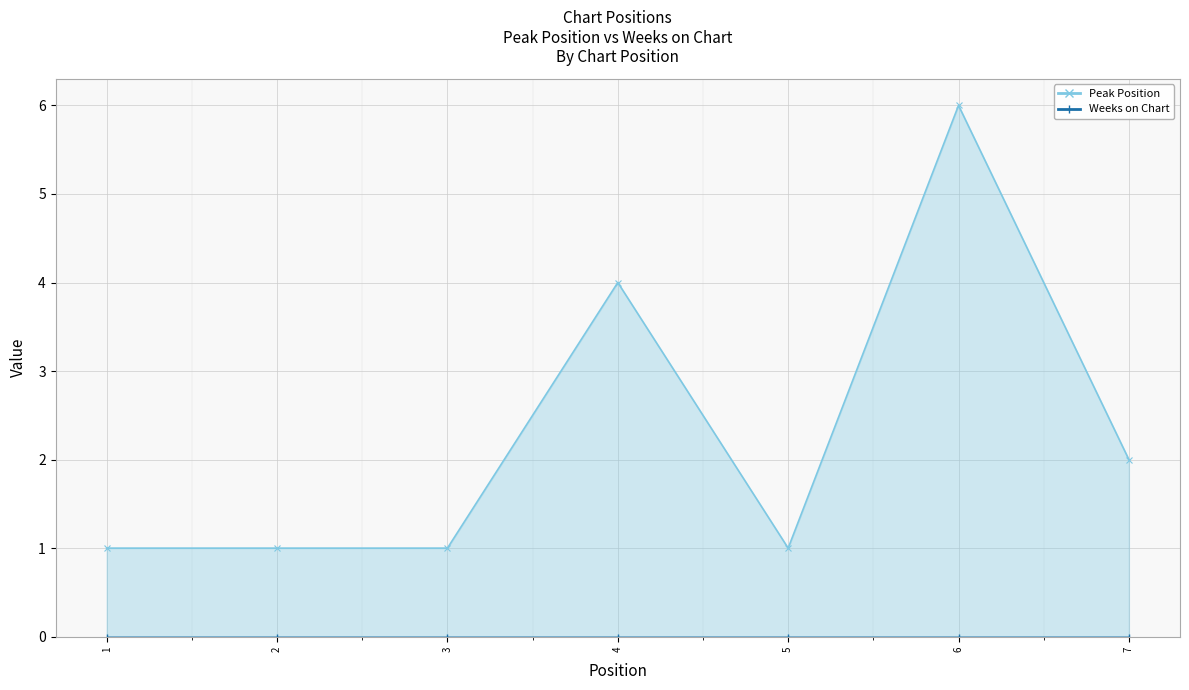

What is the sum of all values?

16